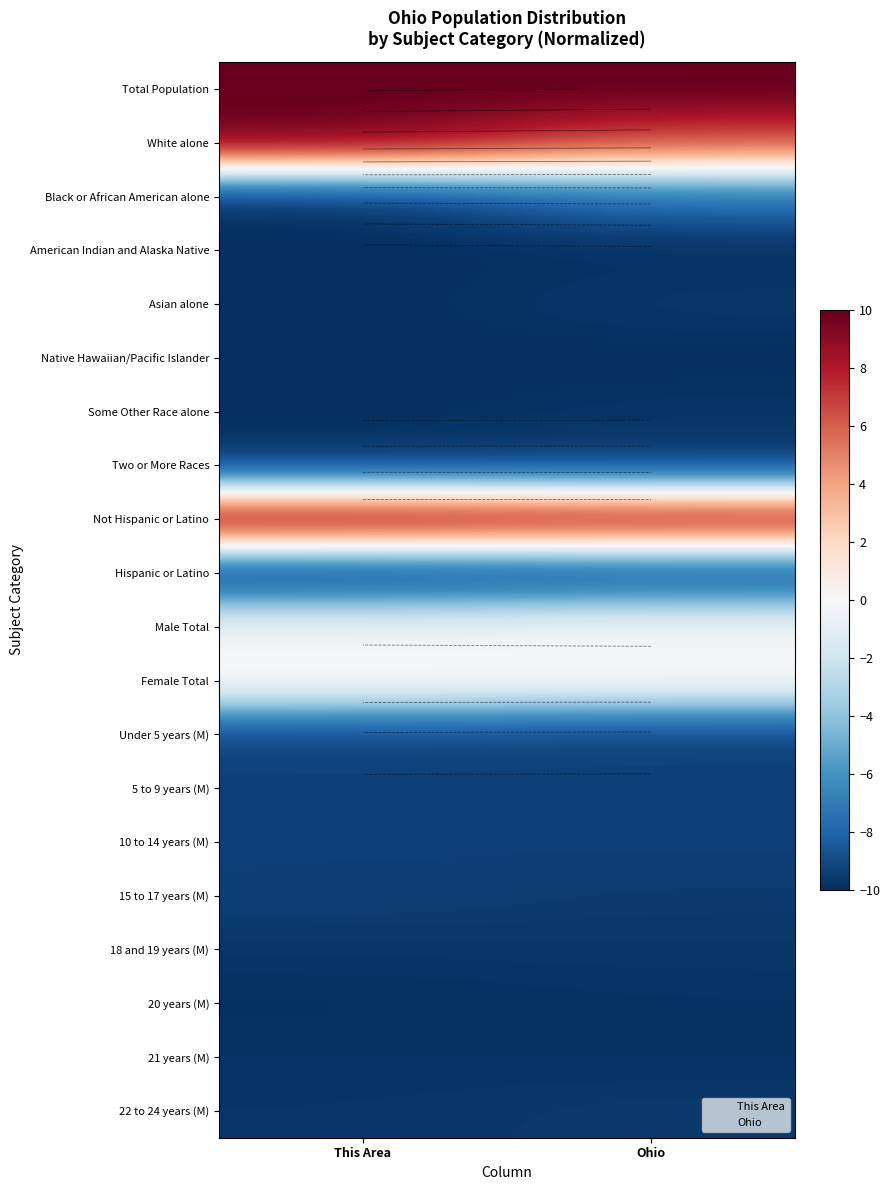

How many data points does each series have?

2